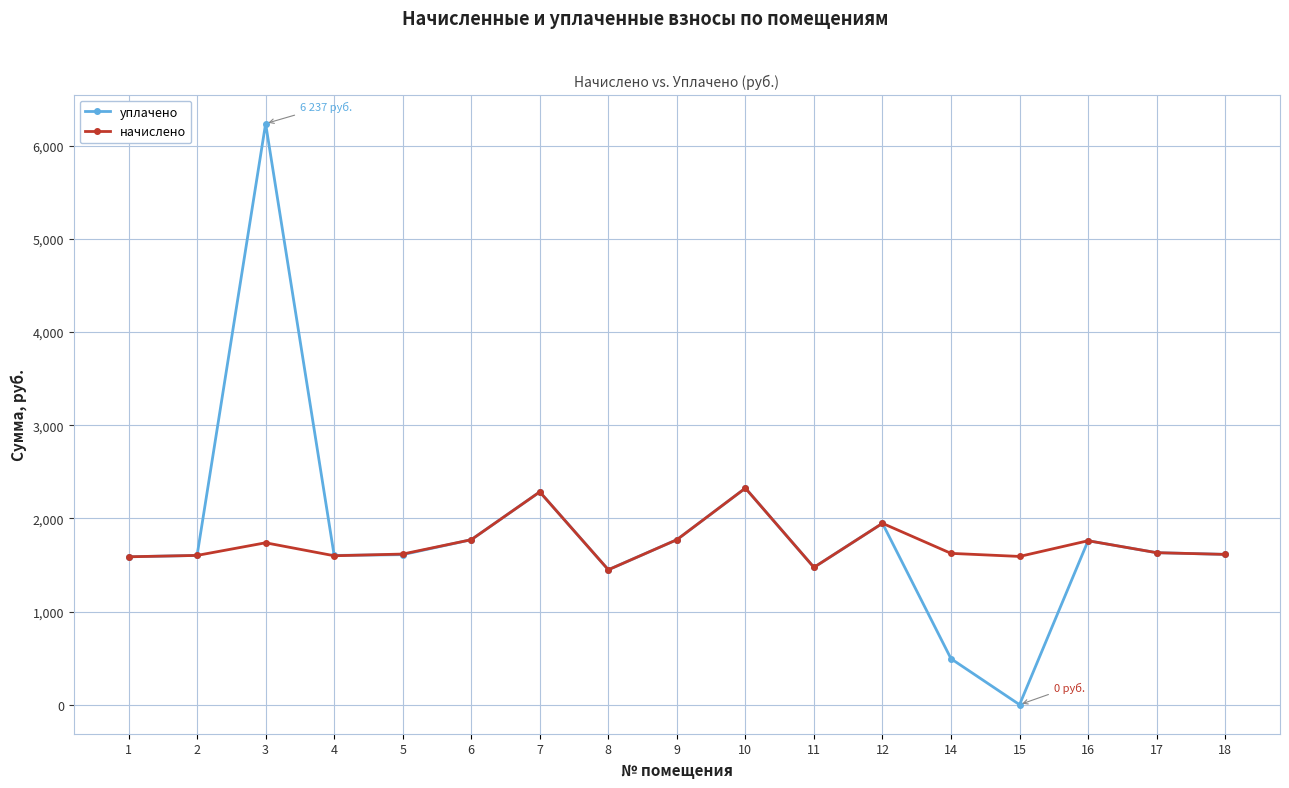

Which series has the largest total across all categories?

уплачено